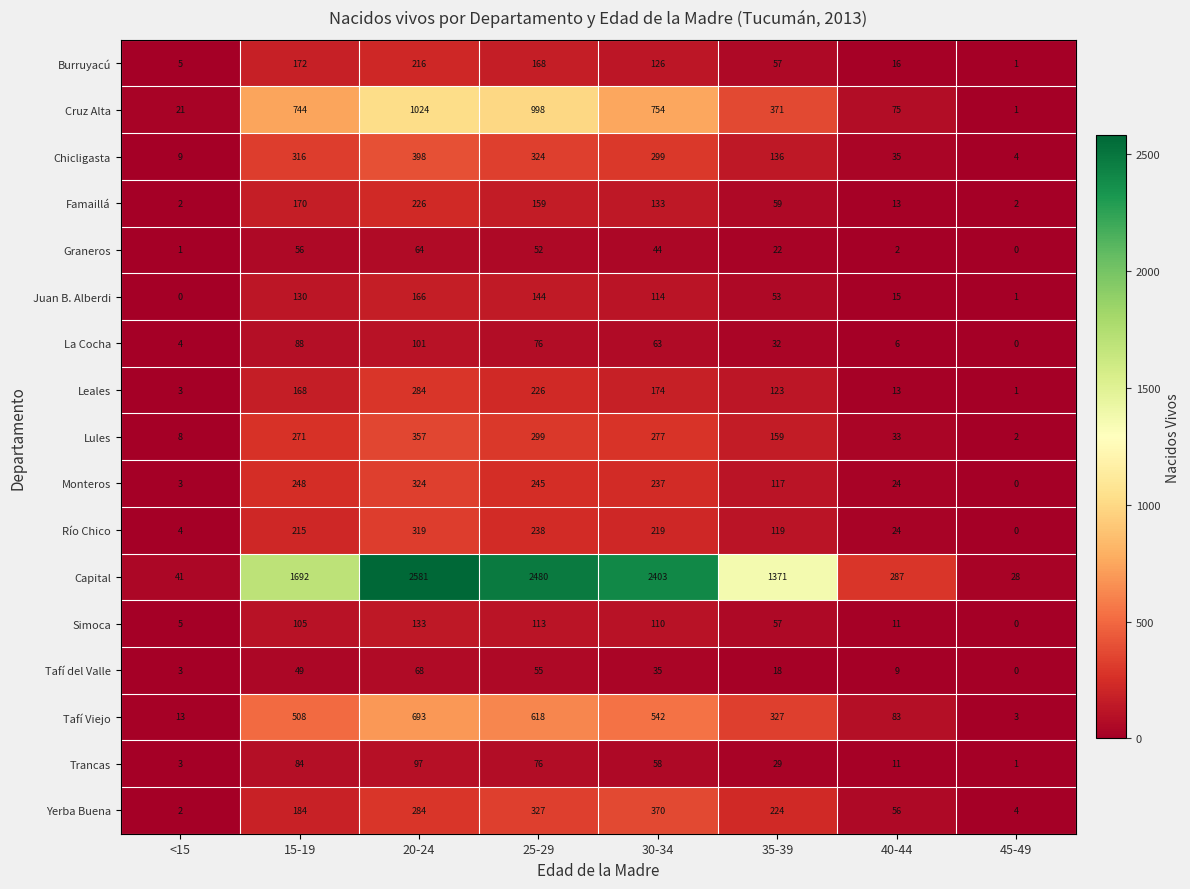

What is the greatest value displayed?

2581